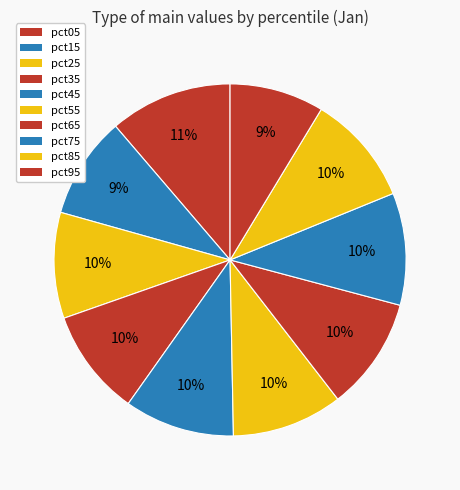

True or false: pct25 accounts for 10% of the total.

True